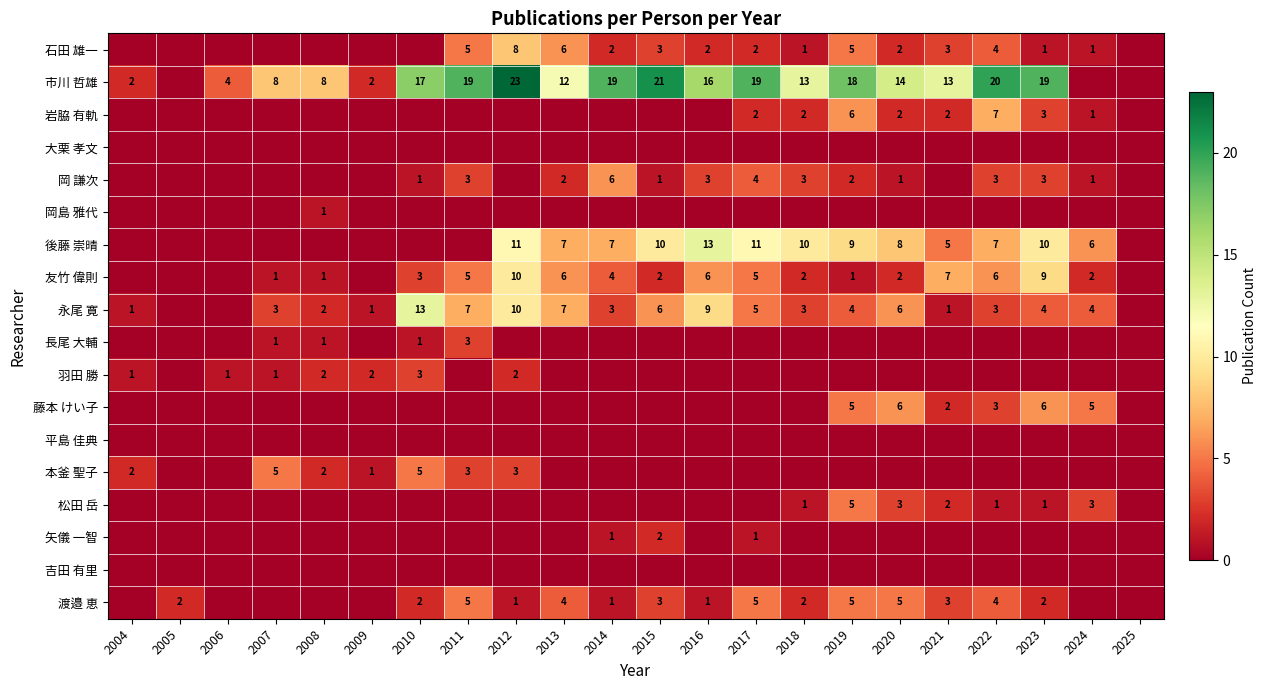

The 後藤 崇晴 series shows 6 at 2024. True or false?

True